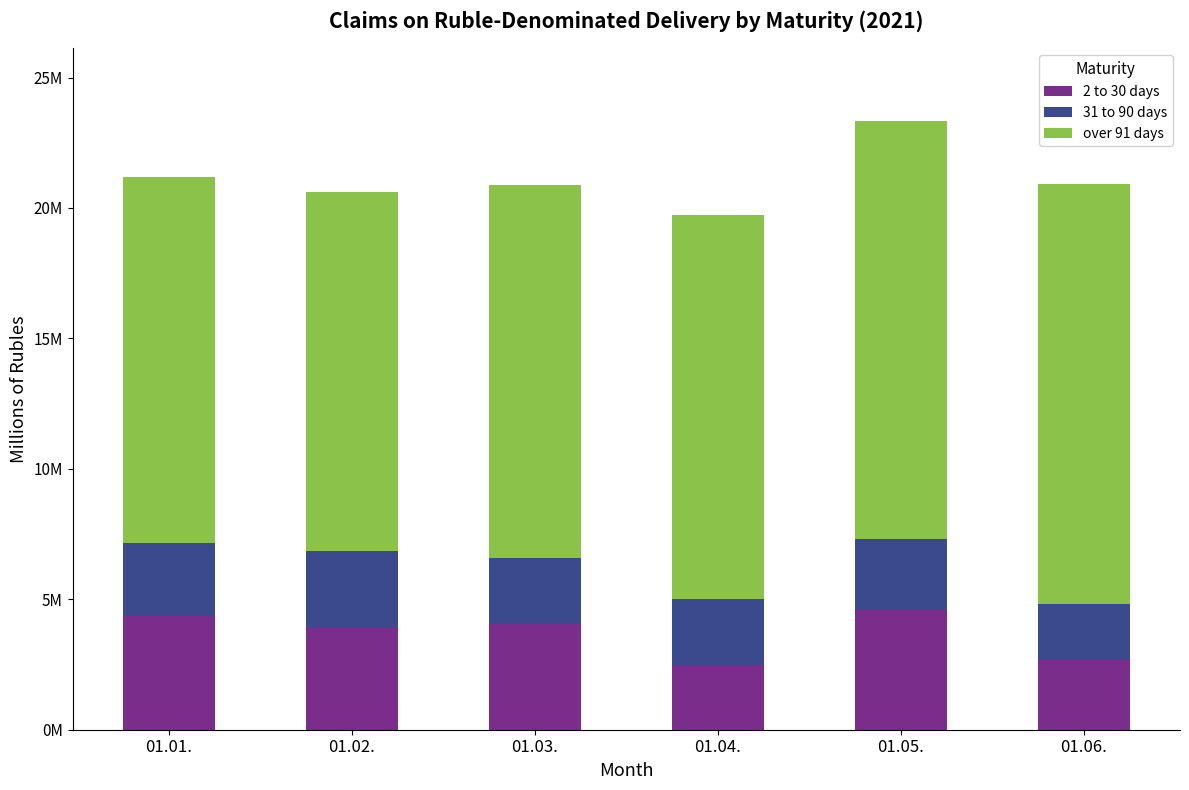

At 01.05., list the series in order from smallest to largest.

31 to 90 days, 2 to 30 days, over 91 days